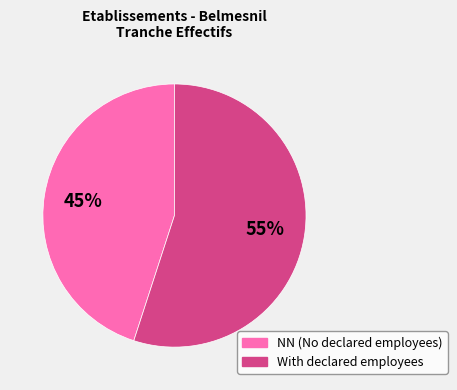

To the nearest percent, what is the difference between the largest and smallest slice percentages?

10%